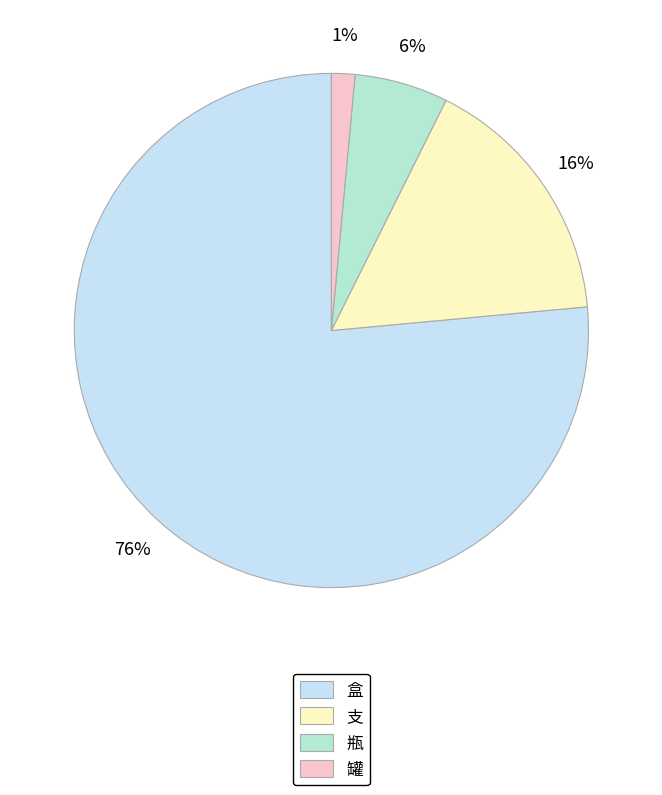

What percentage is the 罐 slice, to the nearest percent?

1%